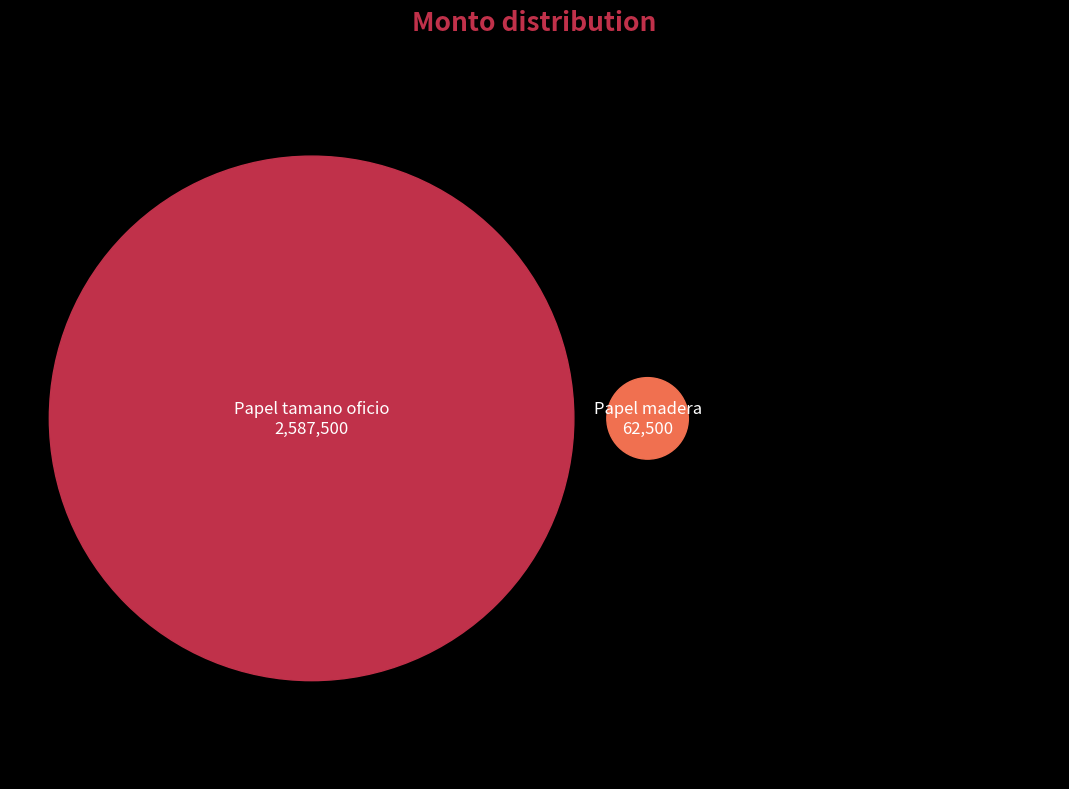

Rank the categories by value from lowest to highest.

Papel madera, Papel tamano oficio